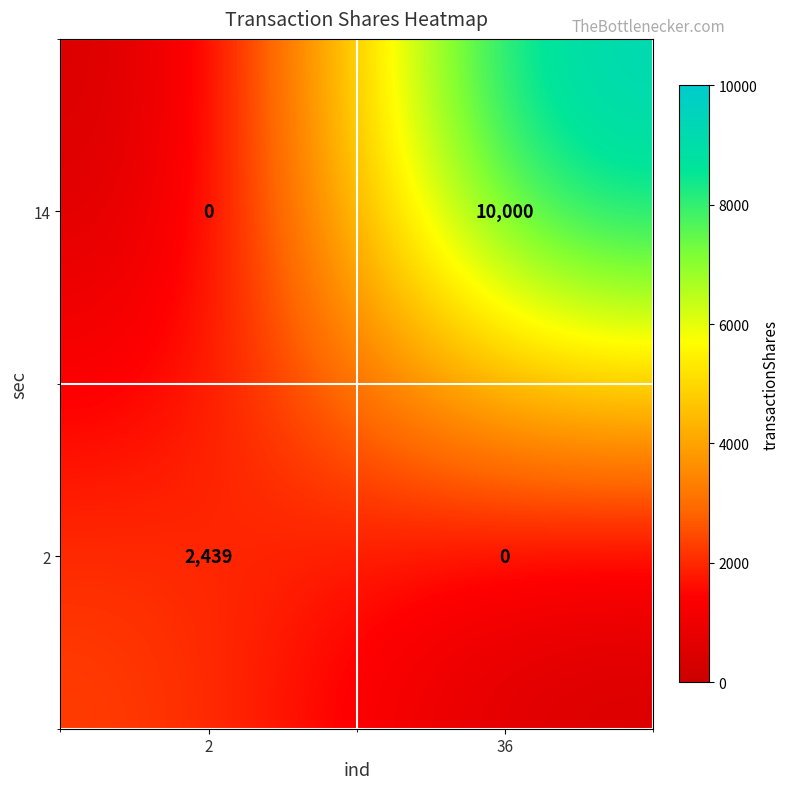

Reading left to right, what are all the values shown in this chart?

14: 0	10000
2: 2439	0